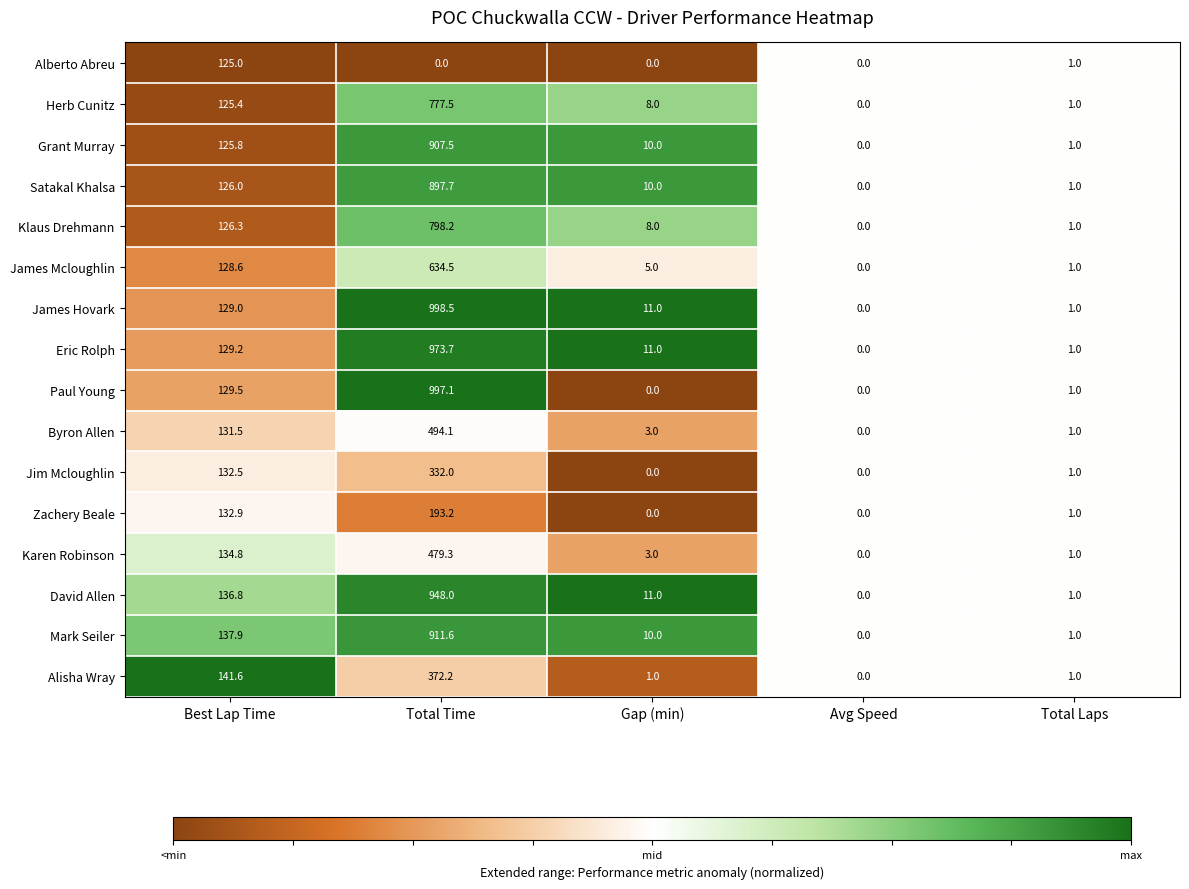

Is it true that Jim Mcloughlin equals 0.0 at Avg Speed?

True